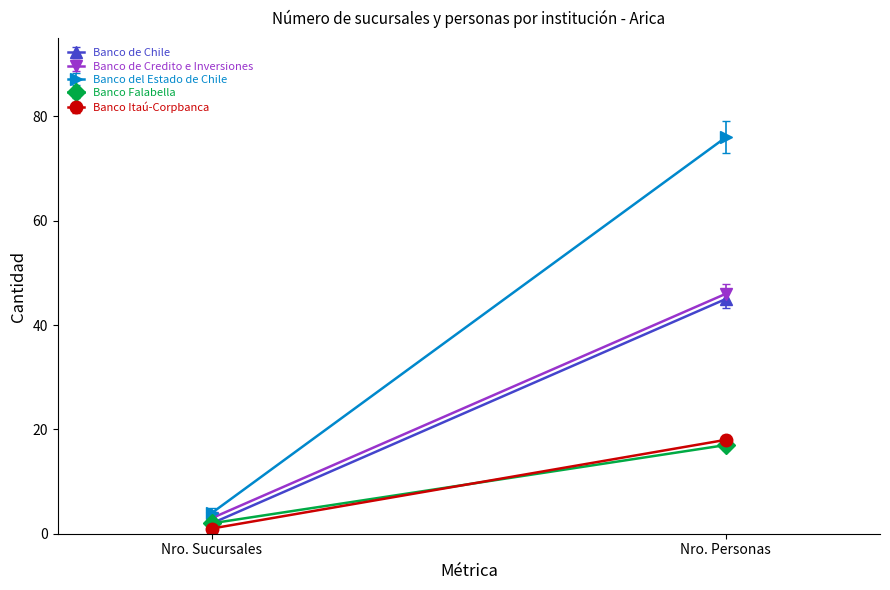

Where is Banco Falabella nearest to the value 9?

Nro. Sucursales